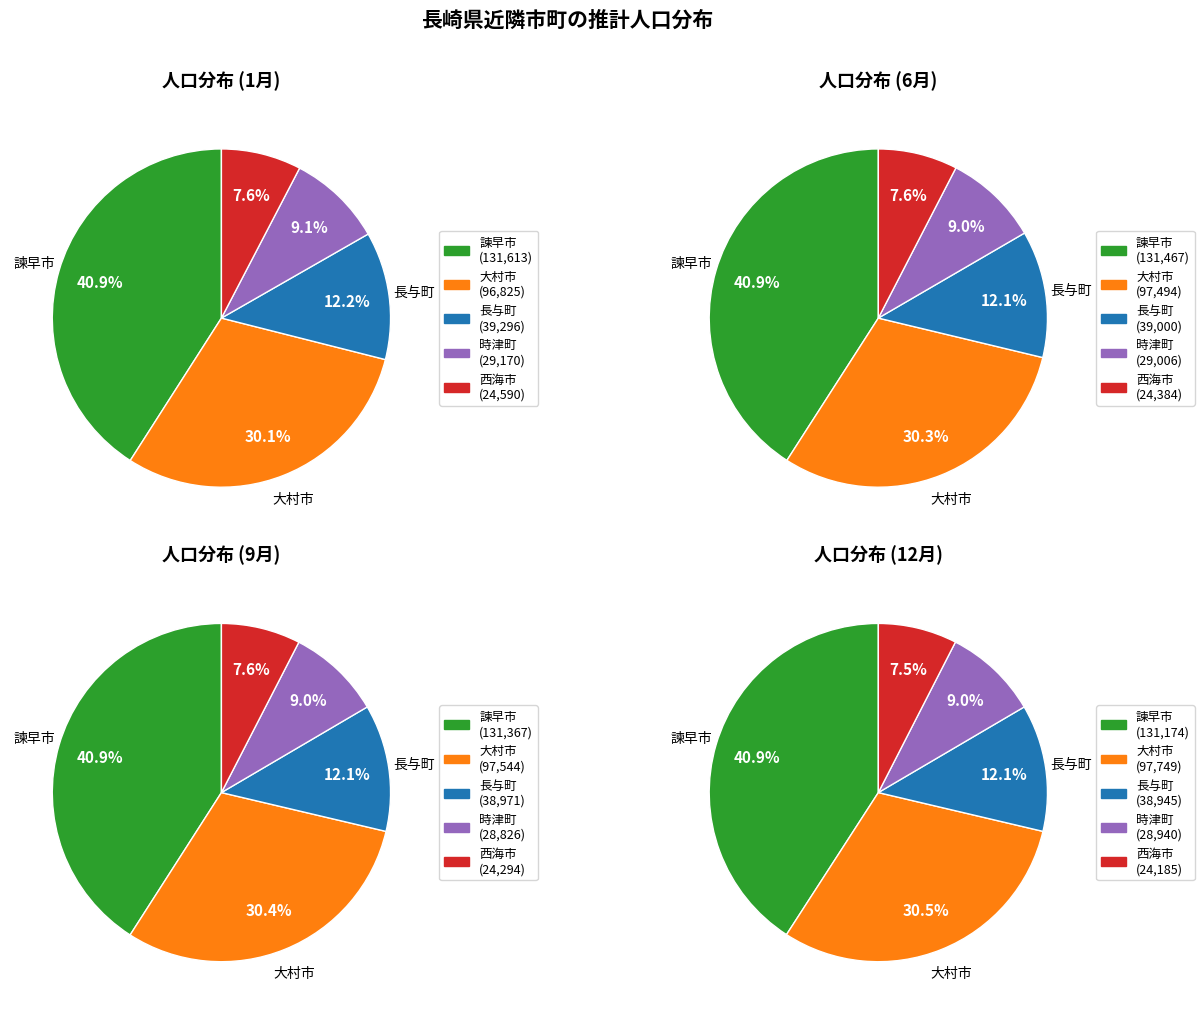

True or false: 4 accounts for 1% of the total.

False